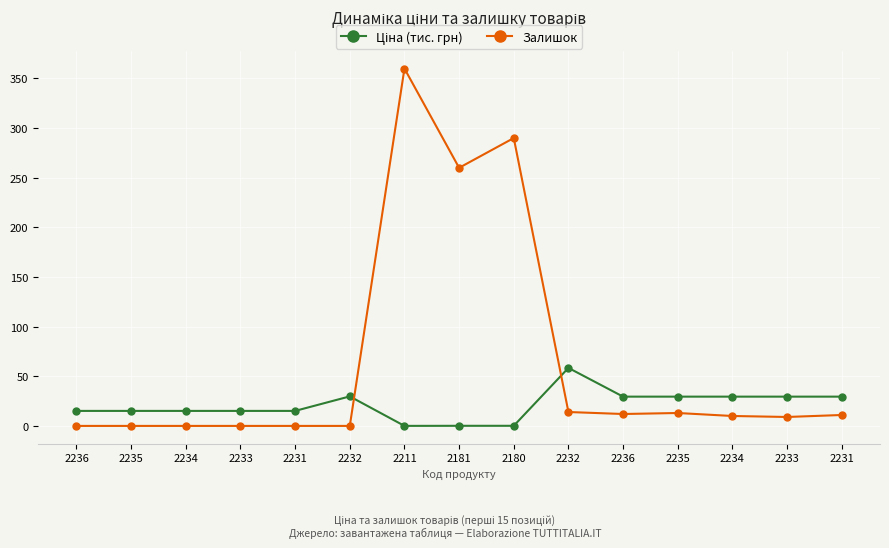

Does the chart display data point markers on the line(s)?

Yes